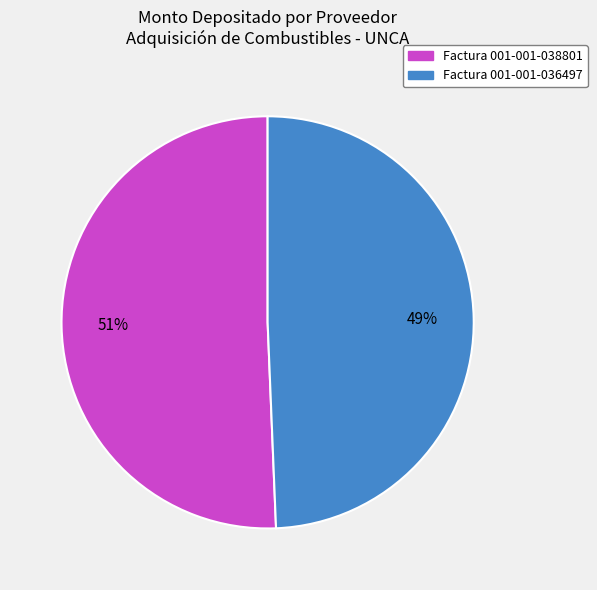

Does any single category account for the majority?

Yes